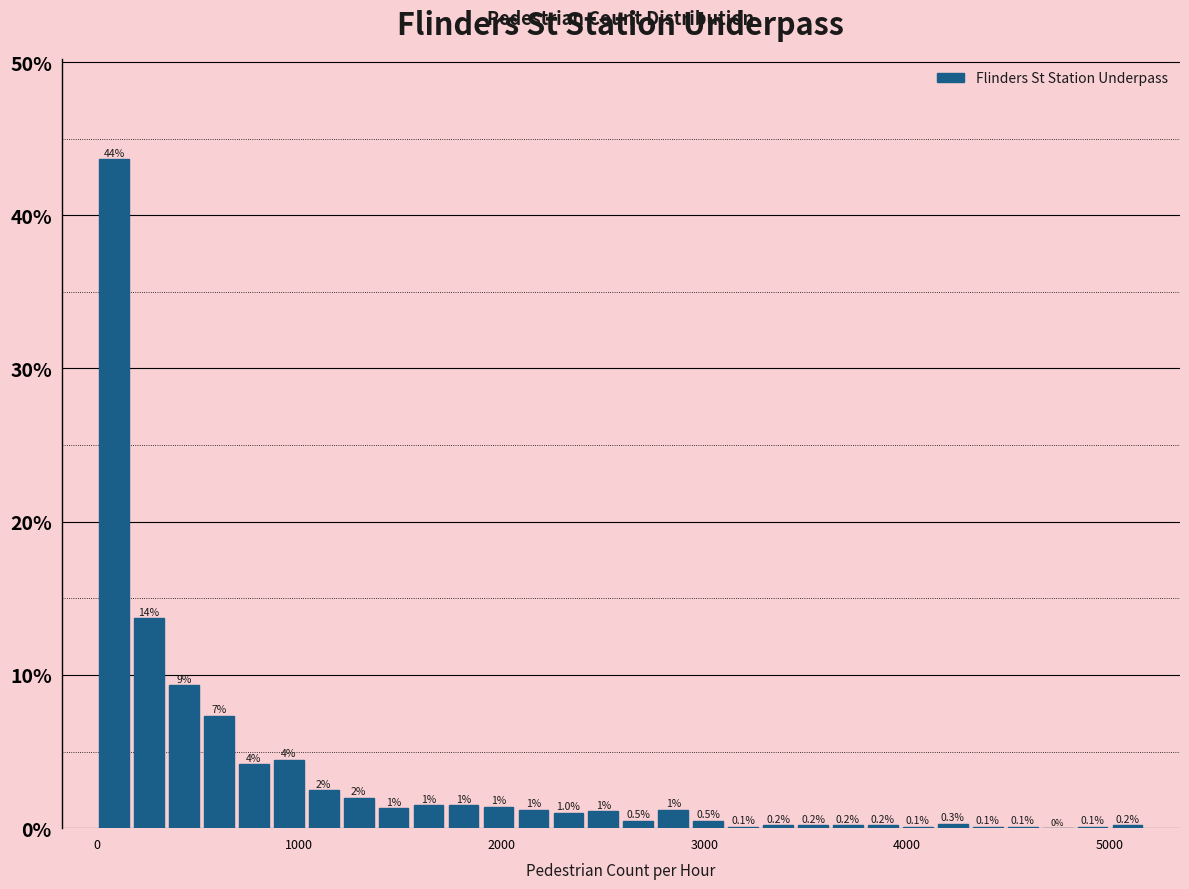

Around what value on the x-axis is the tallest bar? Give the approximate position of its centre, as read against the axis.

100